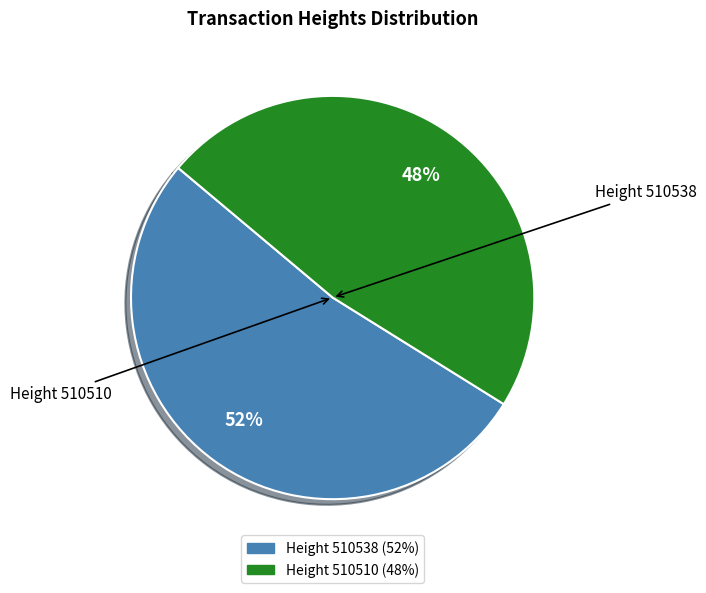

To the nearest percent, what is the difference between the largest and smallest slice percentages?

4%